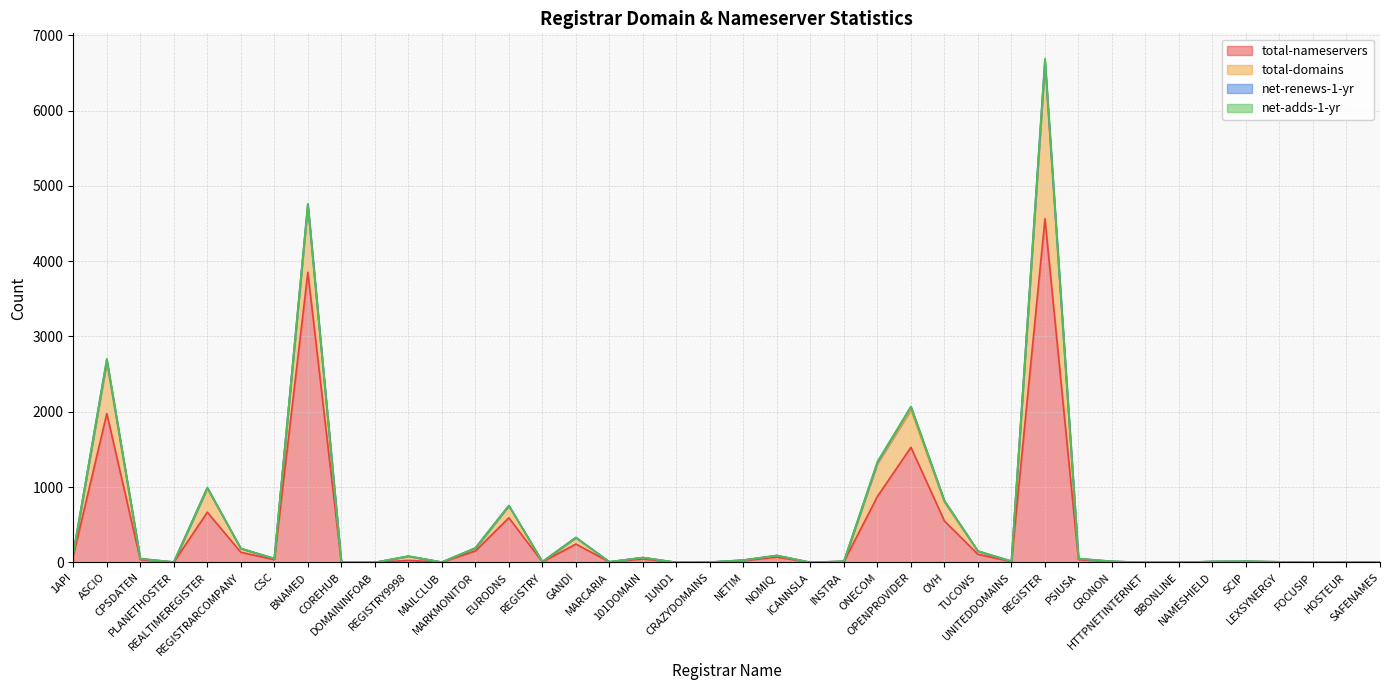

At CRONON, list the series in order from largest to smallest.

total-nameservers, total-domains, net-adds-1-yr, net-renews-1-yr